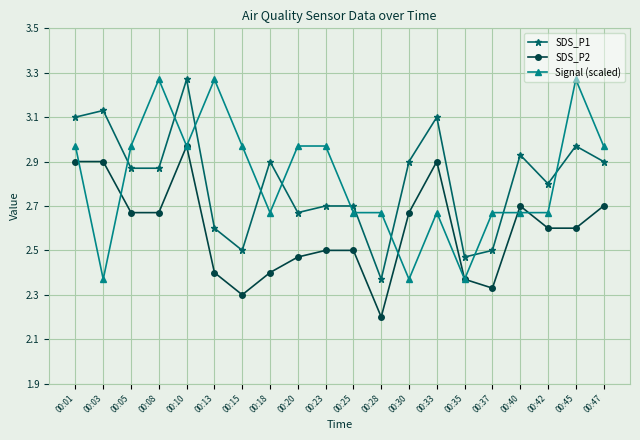

True or false: SDS_P2 and SDS_P1 cross at least once.

False